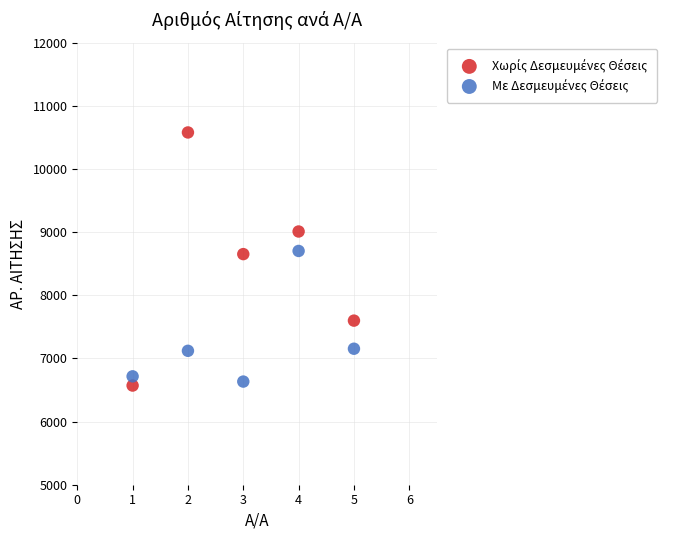

Across all data points, what is the range of Y values (max minus min)?

4007